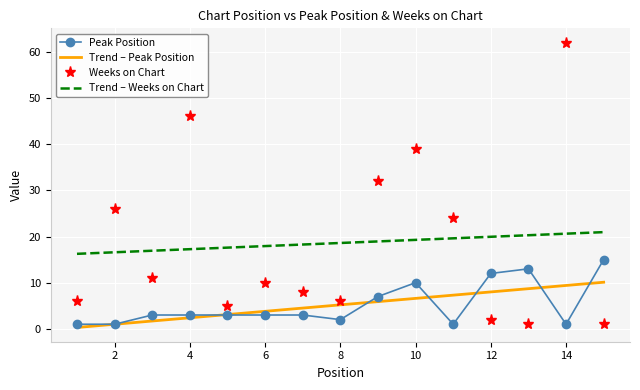

The Weeks on Chart series shows 15 at 10. True or false?

False